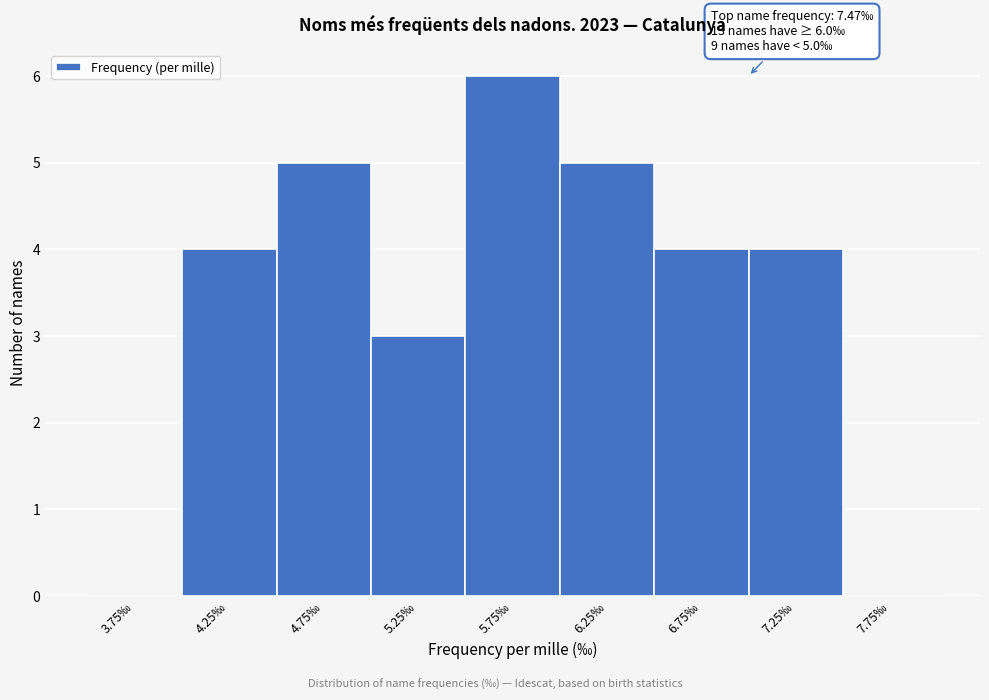

Over which range of the x-axis is the bar tallest?

5.5 to 6.0